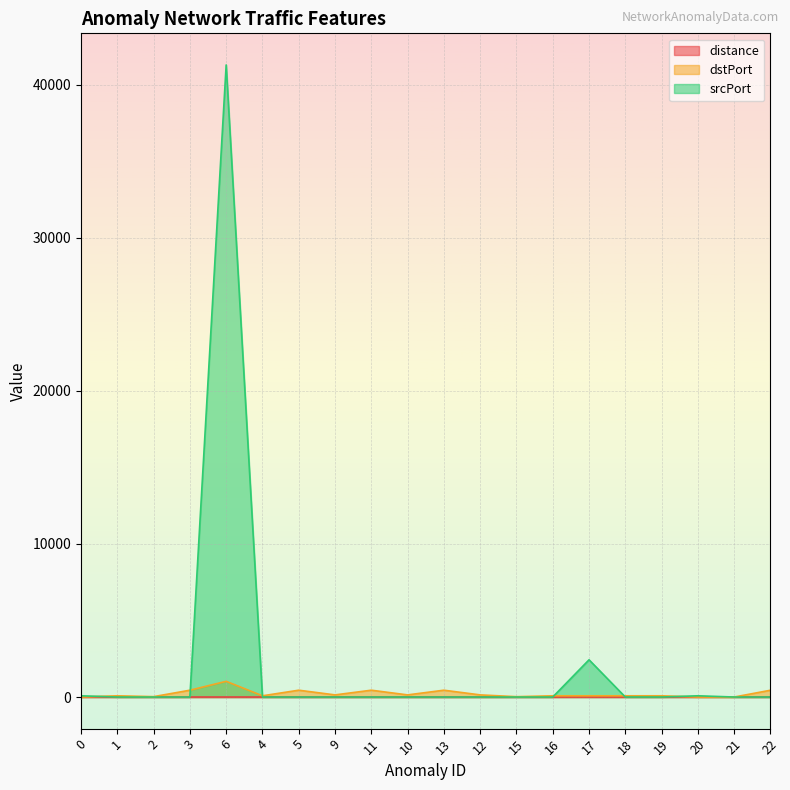

What is the maximum value shown in the chart?

41293.0